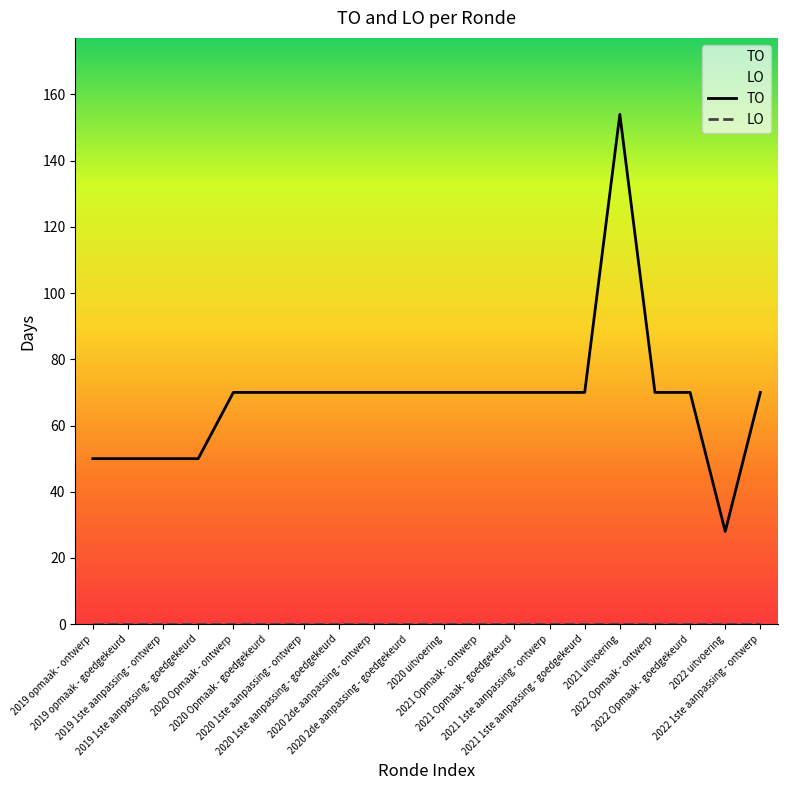

Reading left to right, transcribe all the data shown in this chart.

TO: 50	50	50	50	70	70	70	70	70	70	70	70	70	70	70	154	70	70	28	70
LO: 0	0	0	0	0	0	0	0	0	0	0	0	0	0	0	0	0	0	0	0